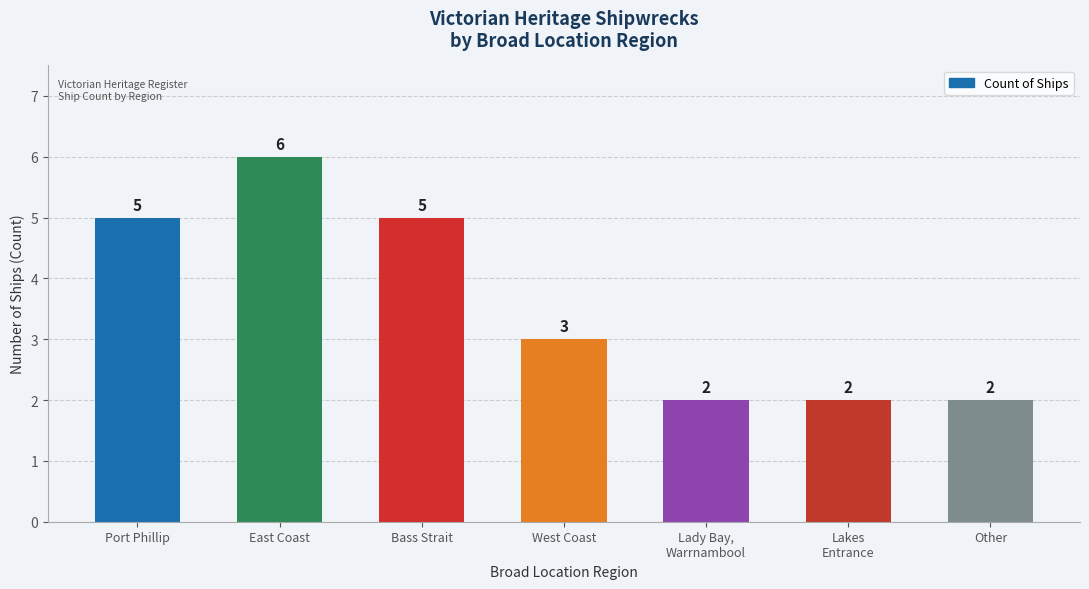

Approximately how many times larger is the value at Other compared to Bass Strait?

0.4